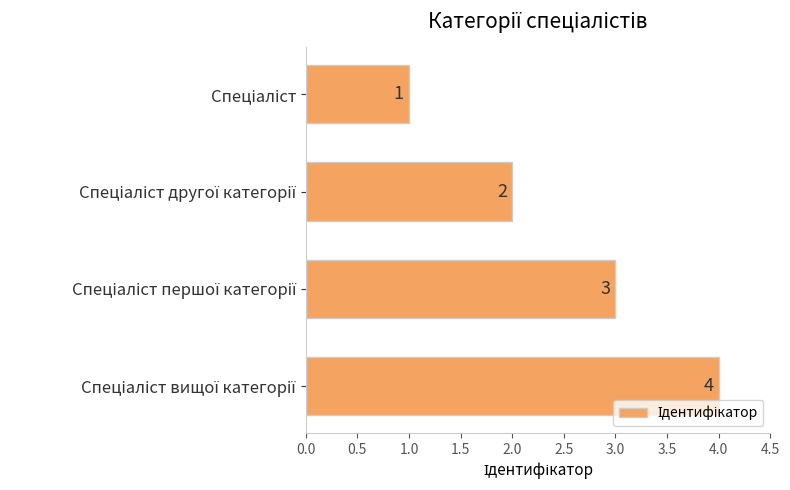

How many values are between 2 and 4?

3